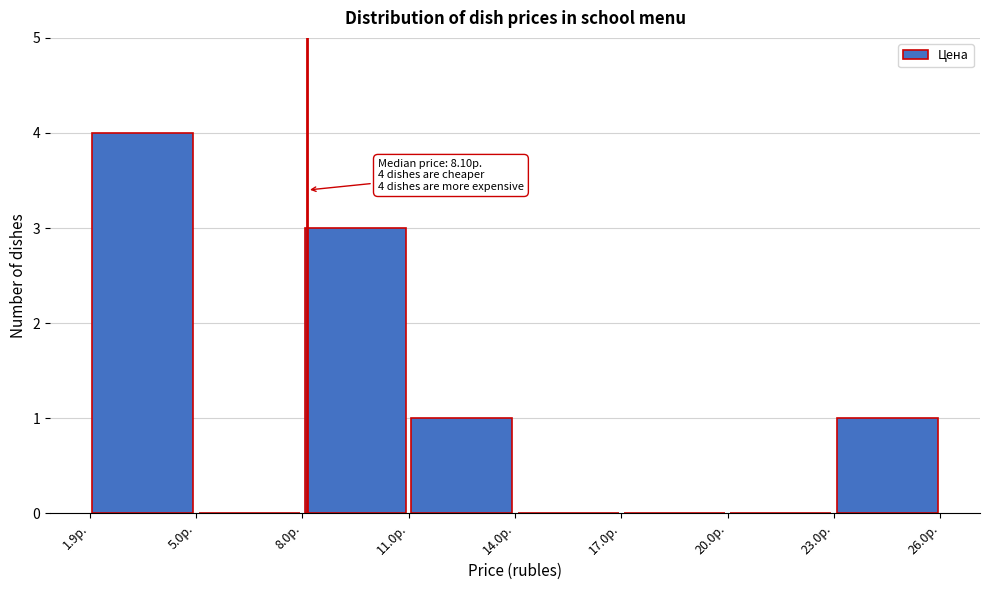

Over which range of the x-axis is the bar tallest?

2 to 5